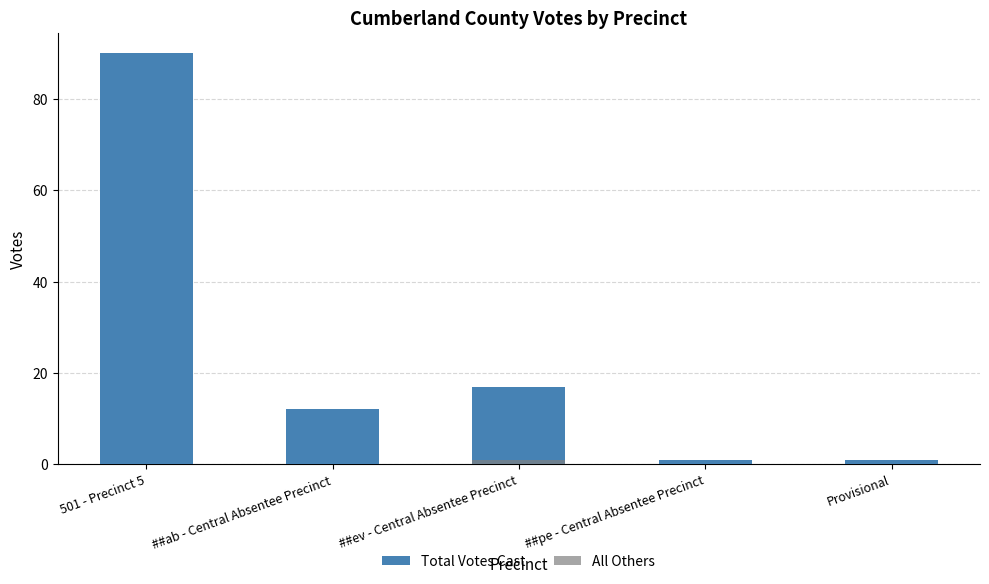

What is the label of the 3rd bar from the left?

##ev - Central Absentee Precinct